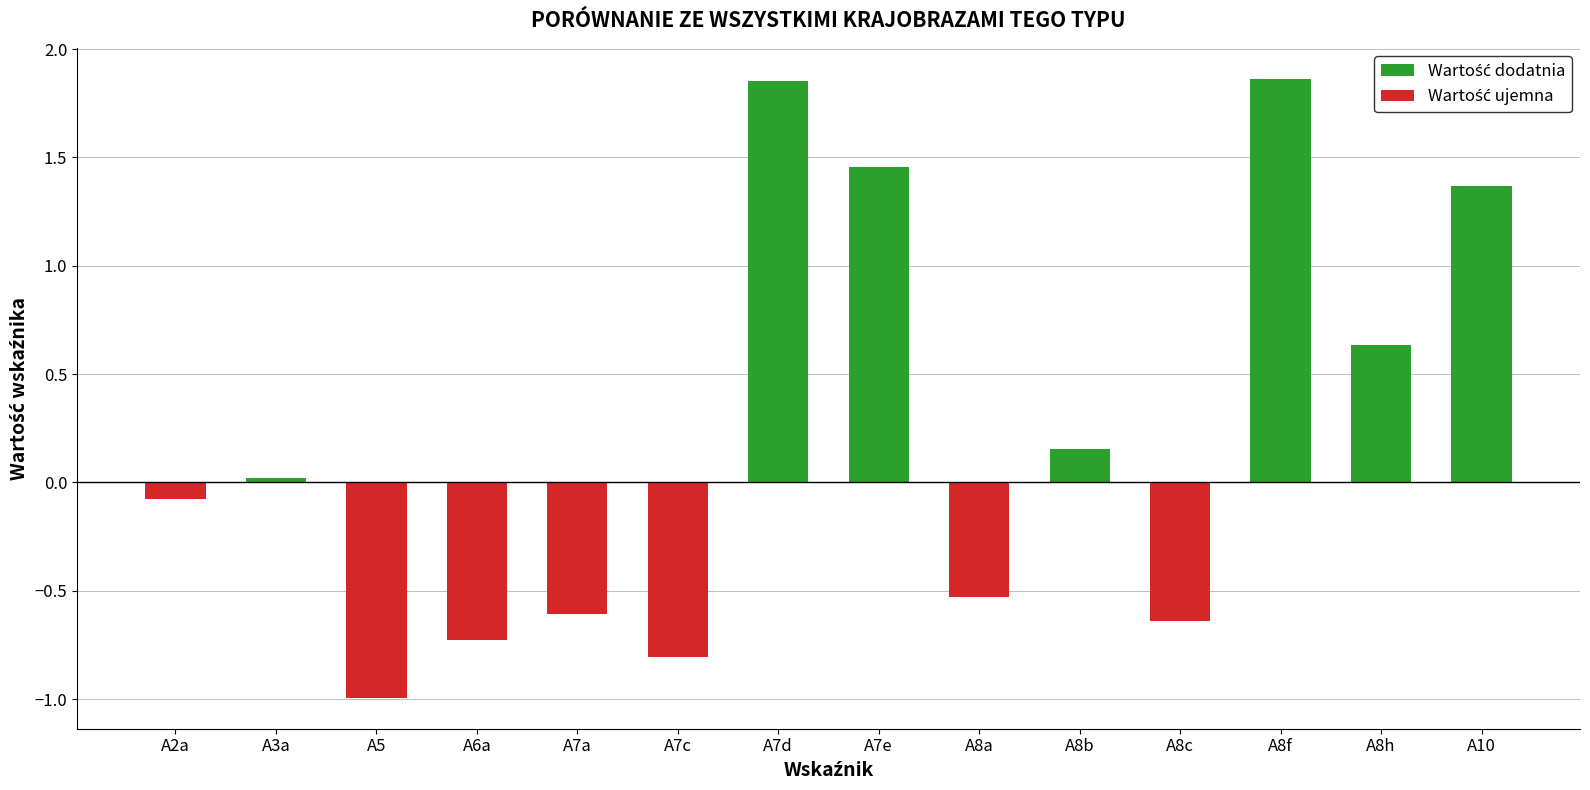

What is the smallest value displayed?

-1.0